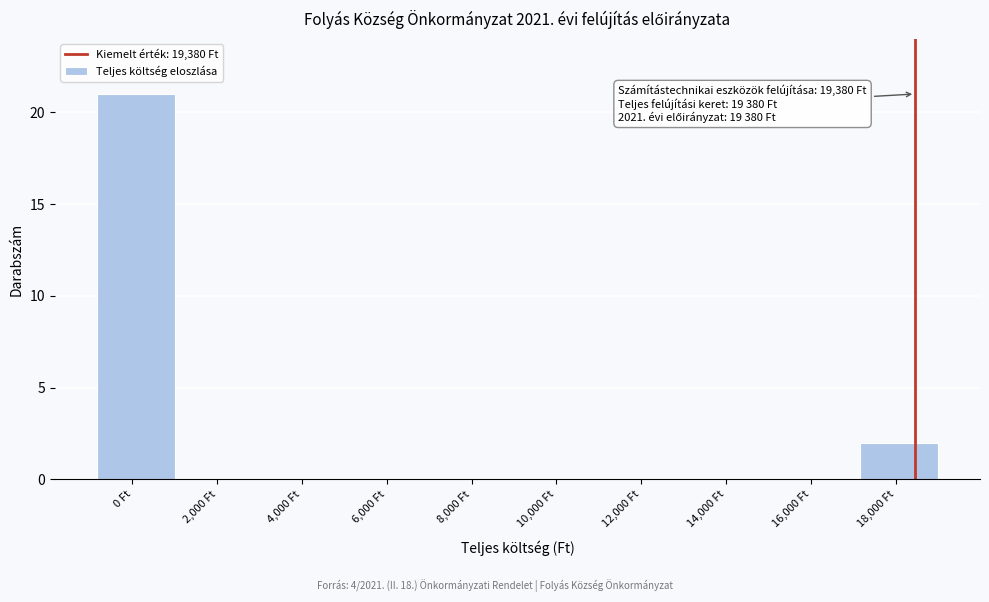

Reading left to right, list all the values displayed in this chart.

0 Ft=21	2,000 Ft=0	4,000 Ft=0	6,000 Ft=0	8,000 Ft=0	10,000 Ft=0	12,000 Ft=0	14,000 Ft=0	16,000 Ft=0	18,000 Ft=2